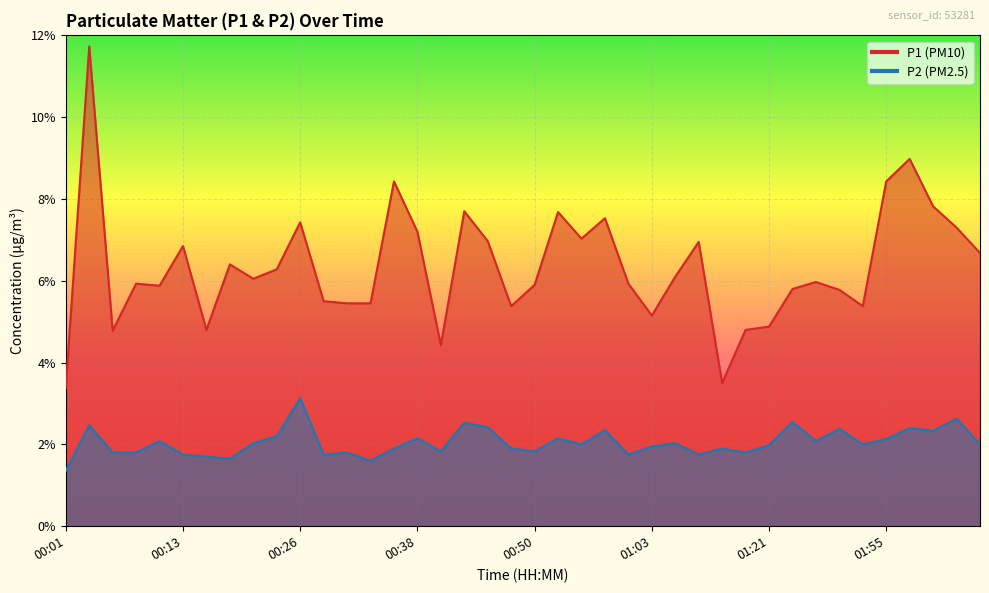

Reading left to right, what are all the values shown in this chart?

P1: 00:01=3.4	00:04=11.7	00:06=4.8	00:09=5.9	00:11=5.9	00:13=6.8	00:16=4.8	00:18=6.4	00:21=6.0	00:23=6.3	00:26=7.4	00:28=5.5	00:31=5.5	00:33=5.5	00:35=8.4	00:38=7.2	00:40=4.4	00:43=7.7	00:45=7.0	00:48=5.4	00:50=5.9	00:53=7.7	00:55=7.0	00:58=7.5	01:00=5.9	01:03=5.2	01:05=6.1	01:07=7.0	01:10=3.5	01:15=4.8	01:21=4.9	01:34=5.8	01:47=6.0	01:50=5.8	01:52=5.4	01:55=8.4	01:58=9.0	02:00=7.8	02:03=7.3	02:05=6.7
P2: 00:01=1.4	00:04=2.5	00:06=1.8	00:09=1.8	00:11=2.1	00:13=1.8	00:16=1.7	00:18=1.6	00:21=2.0	00:23=2.2	00:26=3.1	00:28=1.8	00:31=1.8	00:33=1.6	00:35=1.9	00:38=2.1	00:40=1.8	00:43=2.5	00:45=2.4	00:48=1.9	00:50=1.8	00:53=2.1	00:55=2.0	00:58=2.4	01:00=1.8	01:03=1.9	01:05=2.0	01:07=1.8	01:10=1.9	01:15=1.8	01:21=2.0	01:34=2.5	01:47=2.1	01:50=2.4	01:52=2.0	01:55=2.1	01:58=2.4	02:00=2.3	02:03=2.6	02:05=2.0